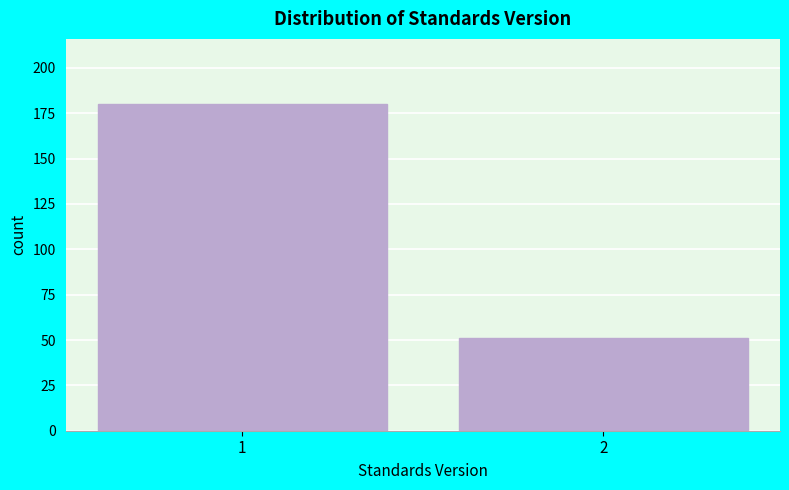

Reading left to right, transcribe all the data shown in this chart.

1=180	2=51